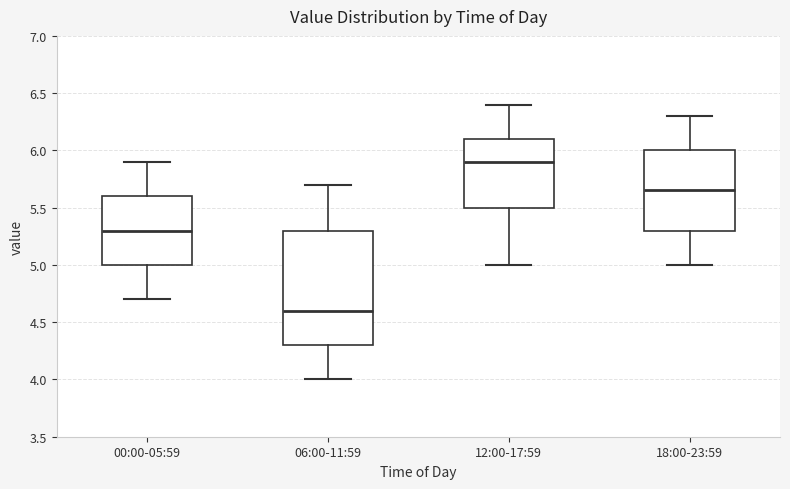

Reading left to right, transcribe this box plot: for each box, give where its median line is, the range the box spans, and where its two whiskers end, as read against the y-axis. The values are not printed on the chart, so give them approximately, as read against the axis.

00:00-05:59: median 5.30, box 5.00 to 5.60, whiskers 4.70 to 5.90
06:00-11:59: median 4.60, box 4.30 to 5.30, whiskers 4.00 to 5.70
12:00-17:59: median 5.90, box 5.50 to 6.10, whiskers 5.00 to 6.40
18:00-23:59: median 5.65, box 5.30 to 6.00, whiskers 5.00 to 6.30